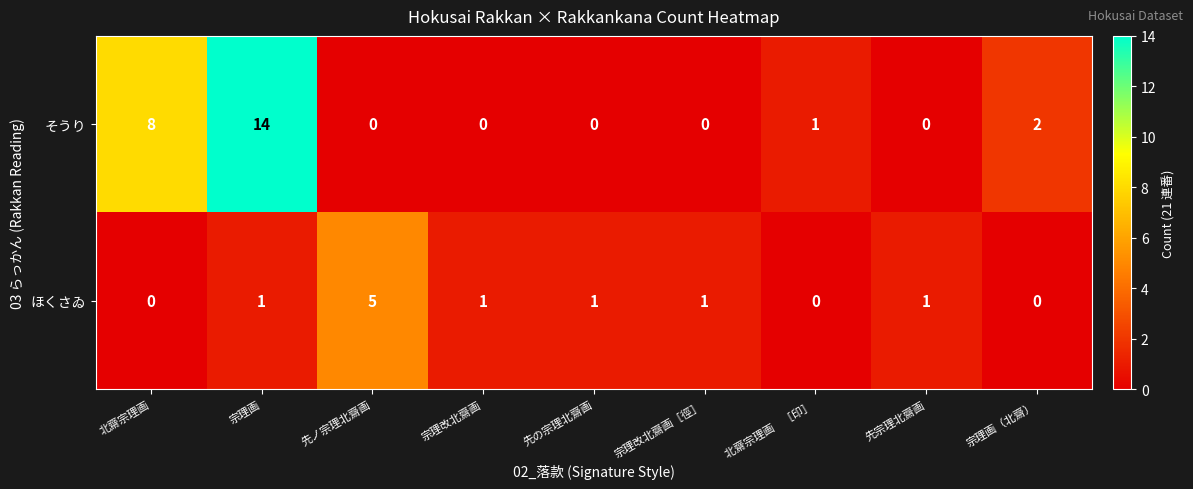

What is the difference between the ほくさゐ values at 先の宗理北齋画 and 先ノ宗理北齋画?

4